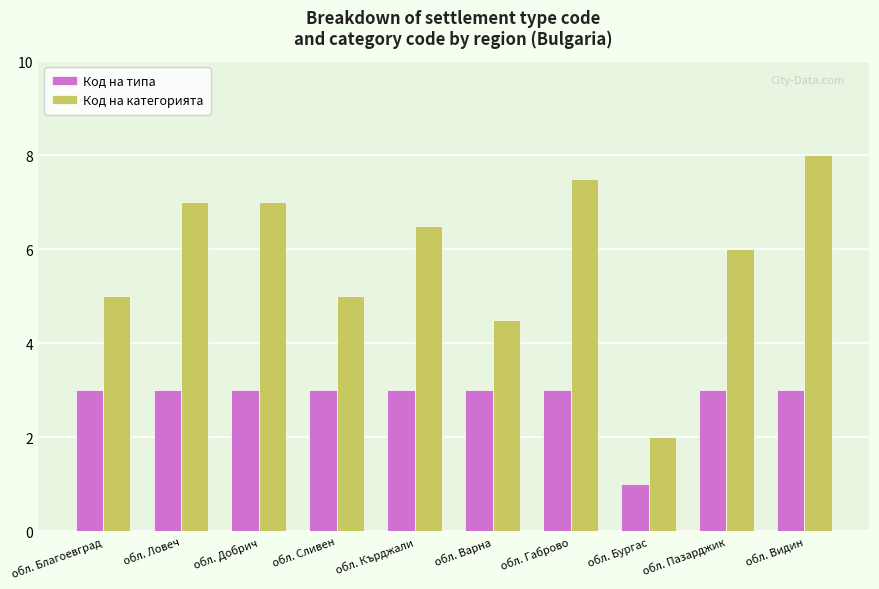

Between обл. Ловеч and обл. Бургас, which series saw the biggest shift?

Код на категорията